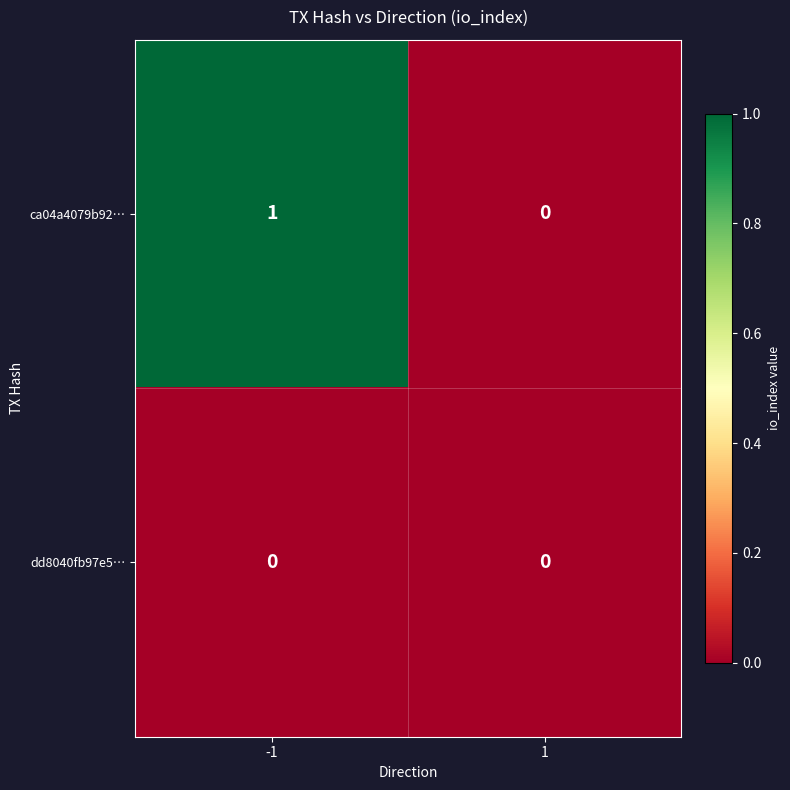

Which label corresponds to the largest value in the chart?

-1